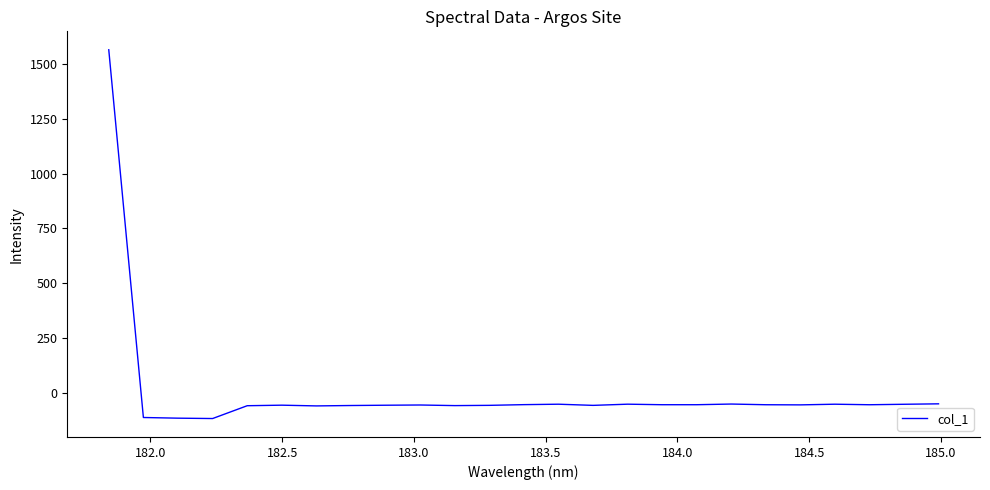

Is this an area chart (filled region under the line)?

No